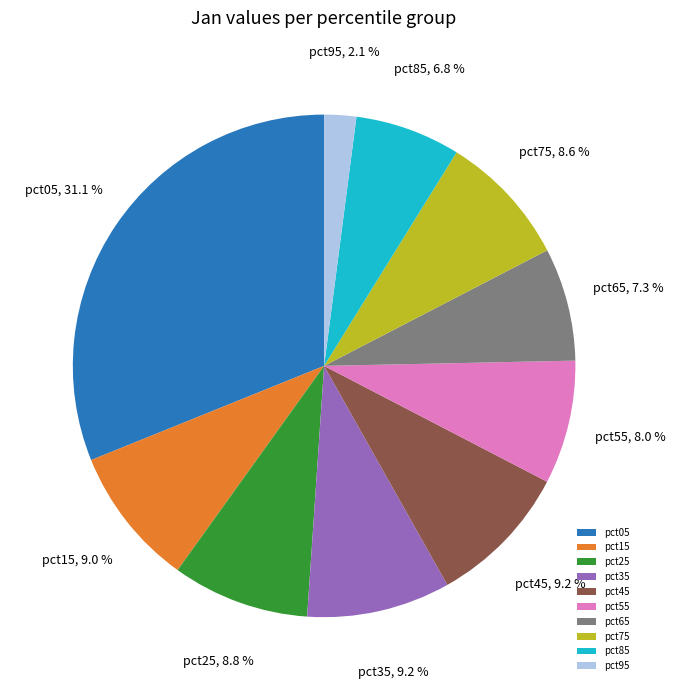

Is it true that pct65 is 18% of the pie?

False